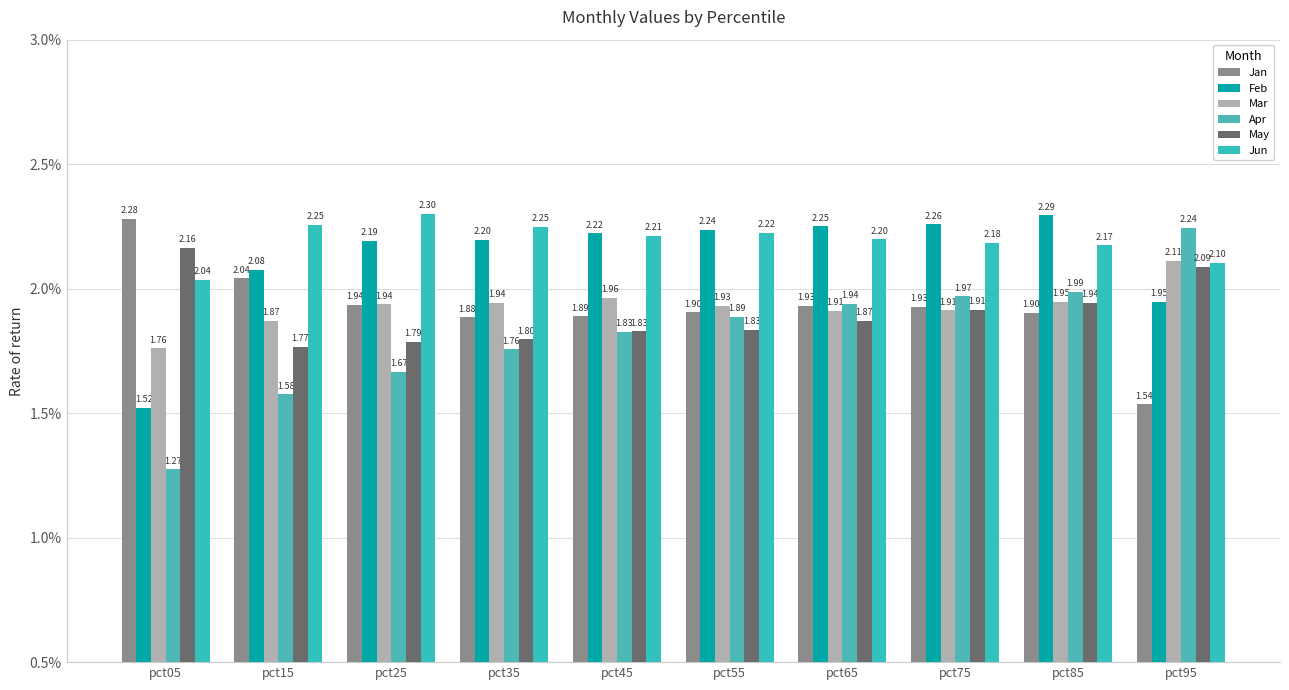

At which label is May closest to 1?

pct15